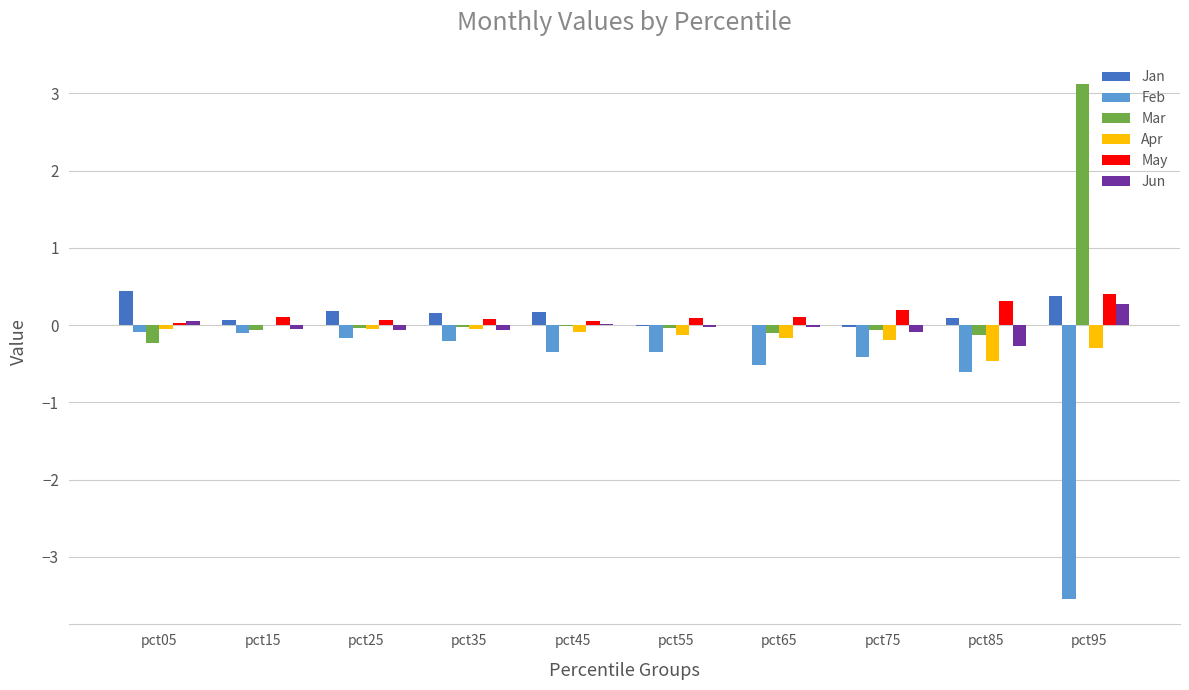

What is the maximum value shown in the chart?

3.1